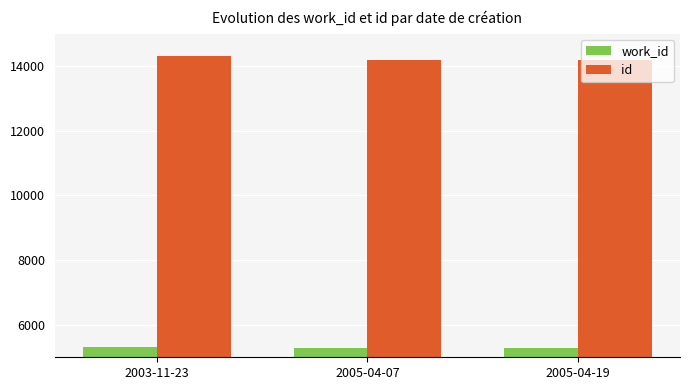

What is the label of the 1st bar from the left?

2003-11-23